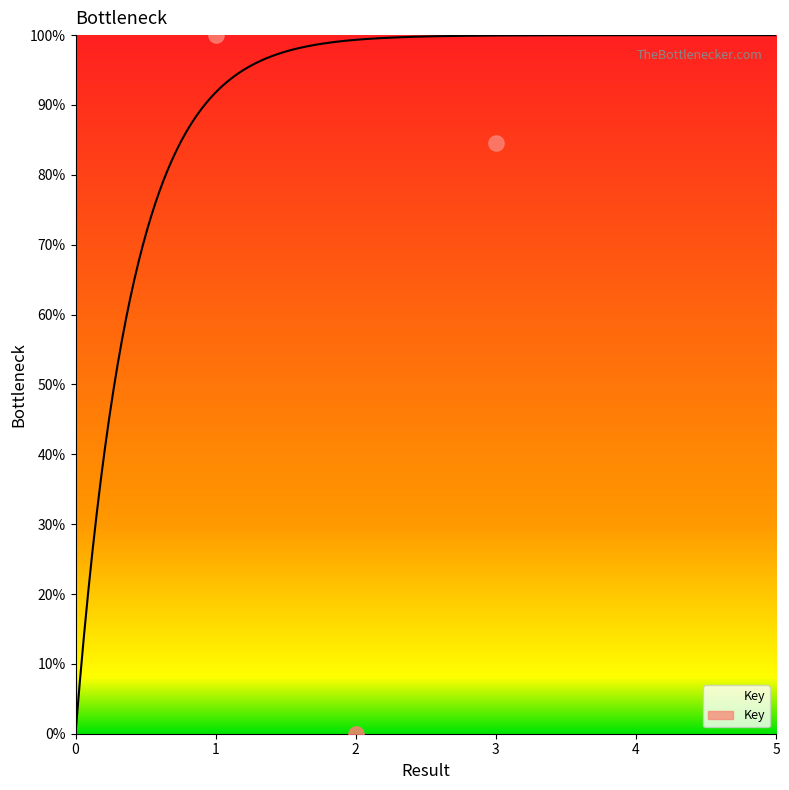

What is the change in value from 1 to 3?

-15.4